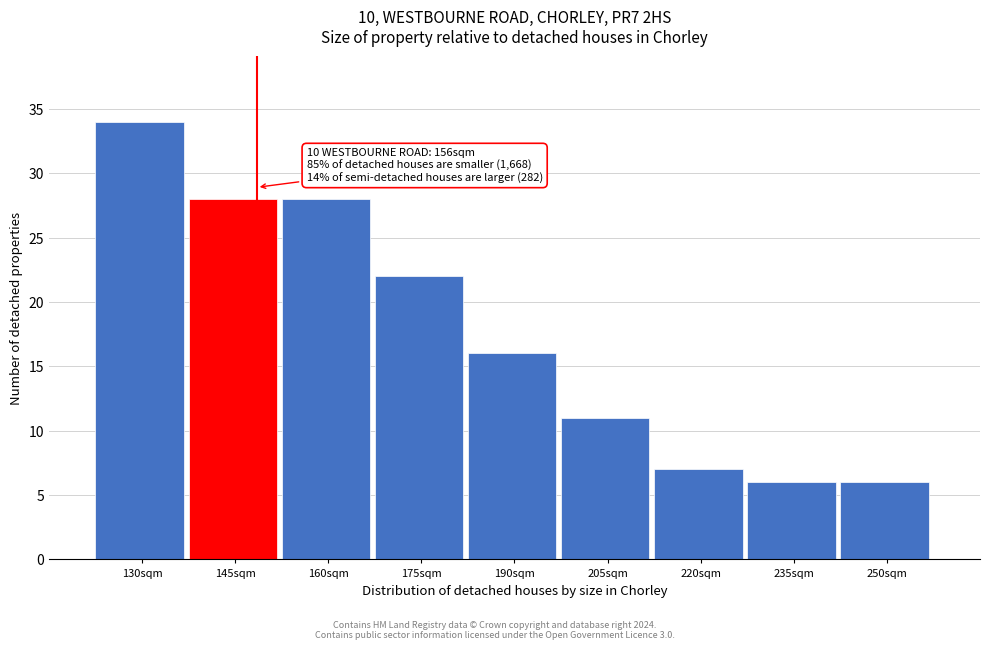

Reading left to right, list all the values displayed in this chart.

34	28	28	22	16	11	7	6	6